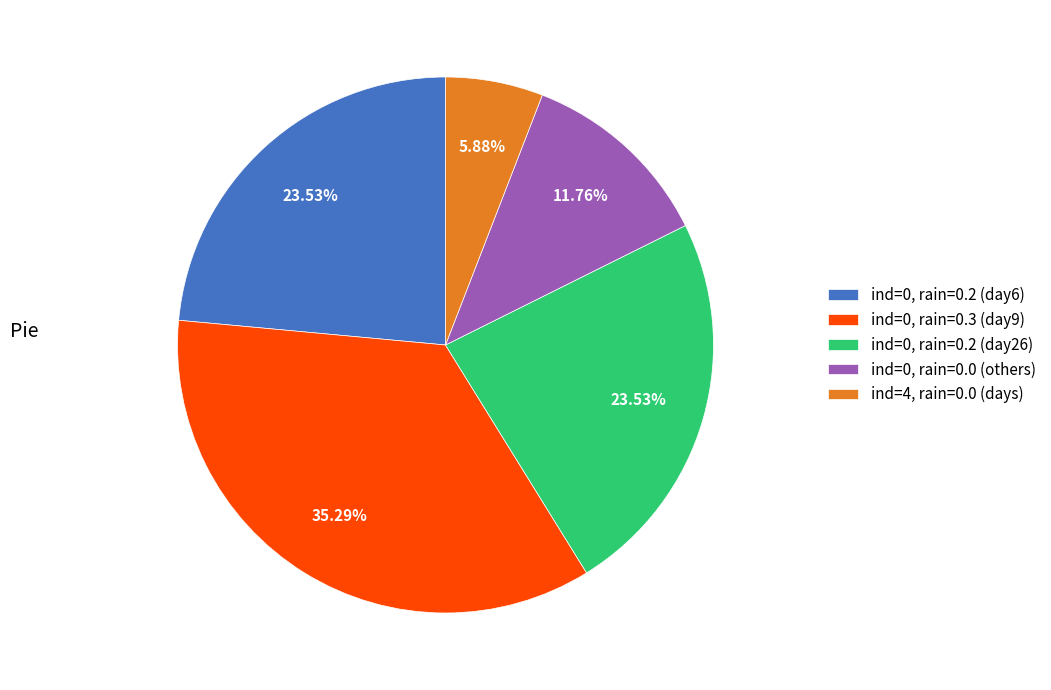

Between ind=4, rain=0.0 (days) and ind=0, rain=0.2 (day26), which is larger?

ind=0, rain=0.2 (day26)